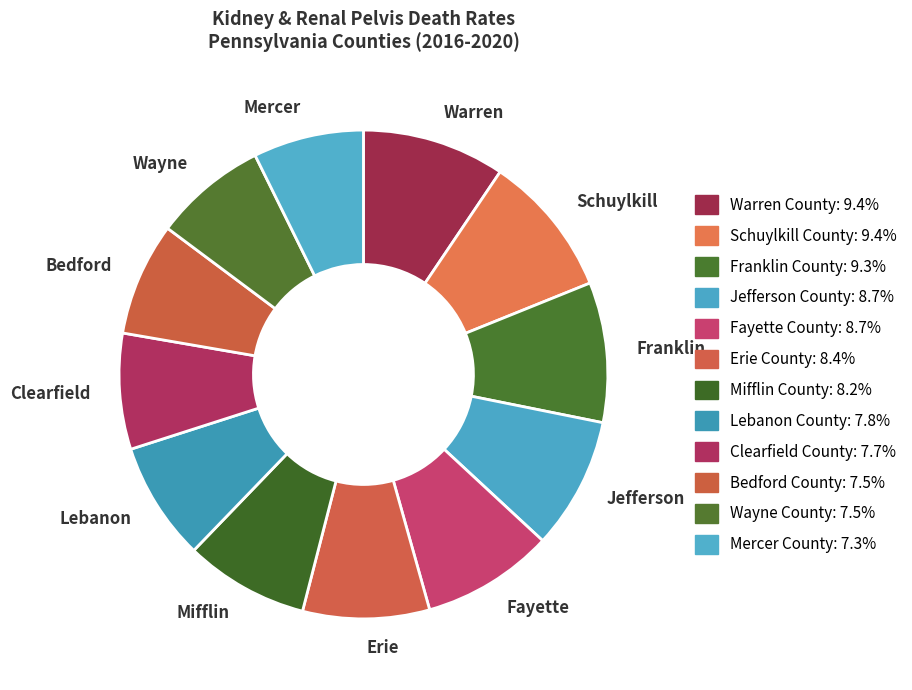

Do Mercer and Lebanon together represent more than half of the pie?

No